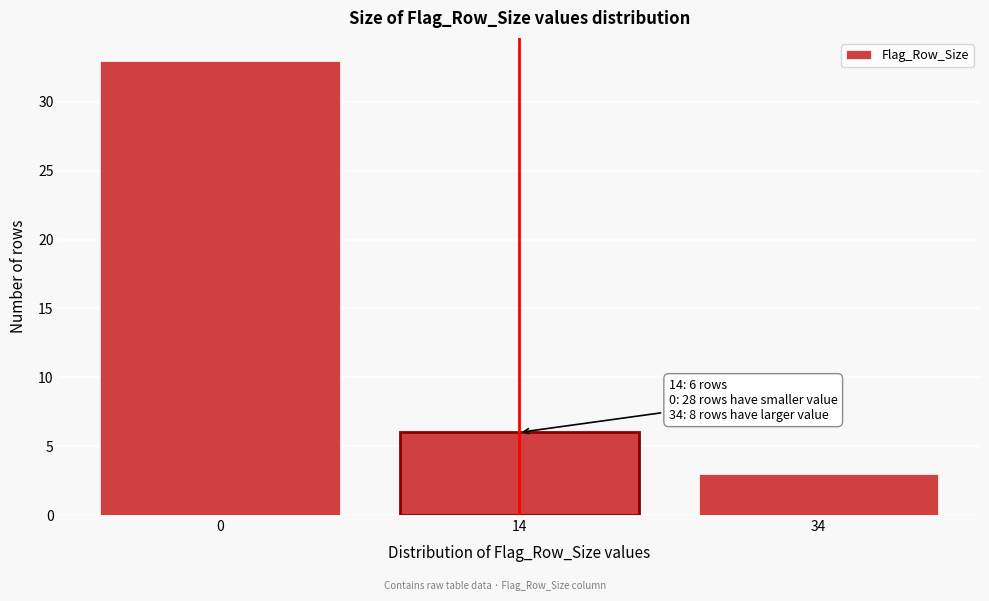

Reading left to right, what are all the values shown in this chart?

33	6	3